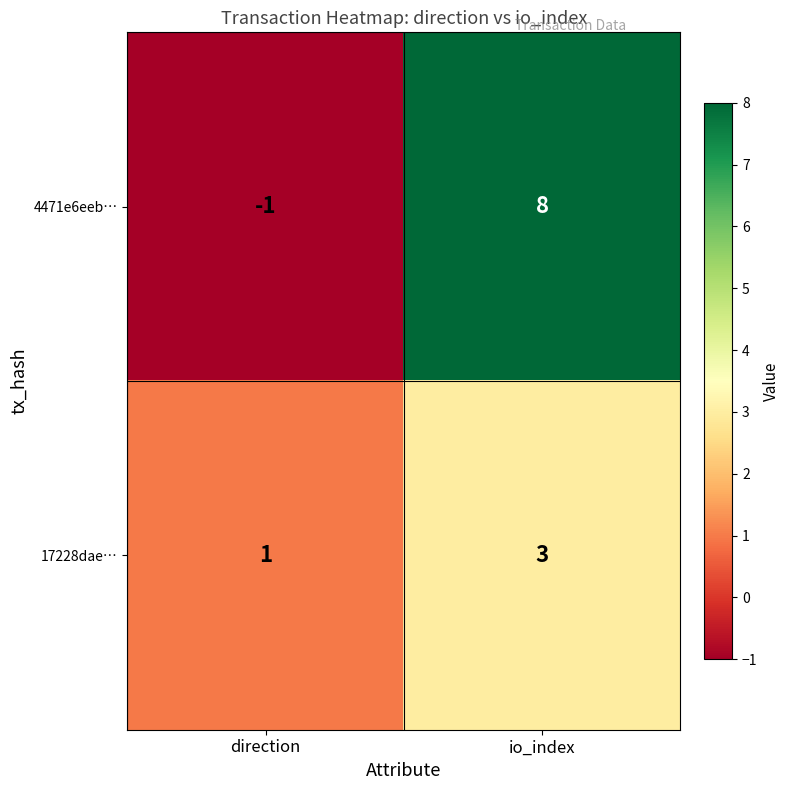

Reading left to right, list all the values displayed in this chart.

4471e6eeb…: -1	8
17228dae…: 1	3